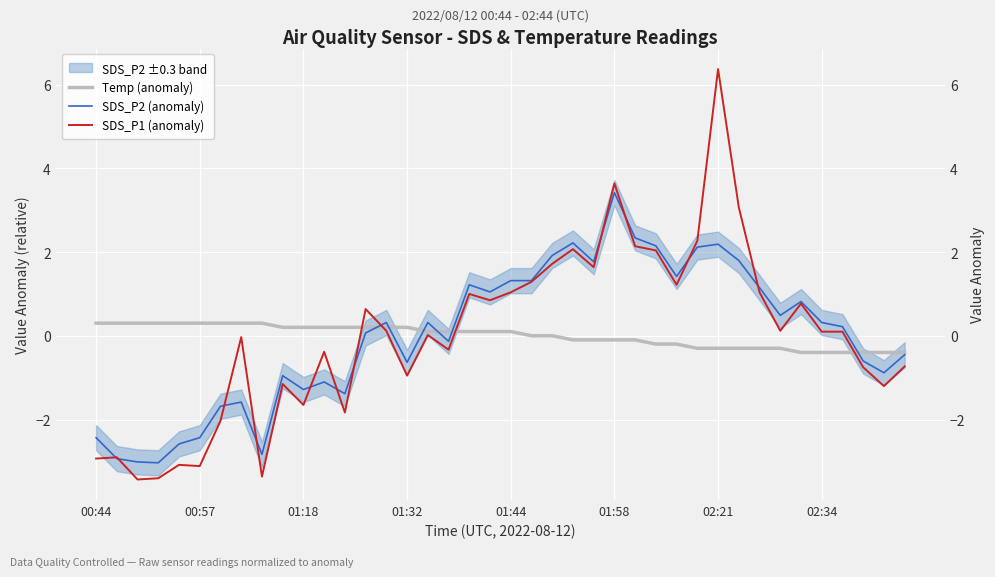

What is the maximum value shown in the chart?

6.4